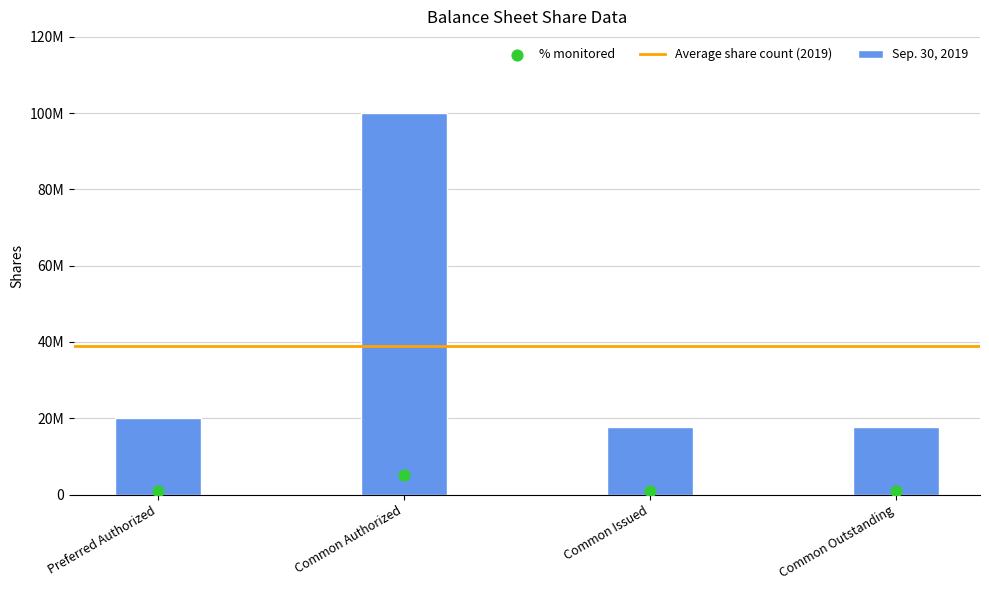

Is the value of Sep. 30, 2018 at Common Outstanding greater than the value of Sep. 30, 2019 at Common Authorized?

Yes